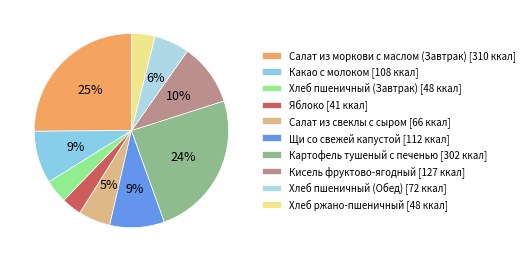

To the nearest percent, what portion does Картофель тушеный с печенью represent?

24%